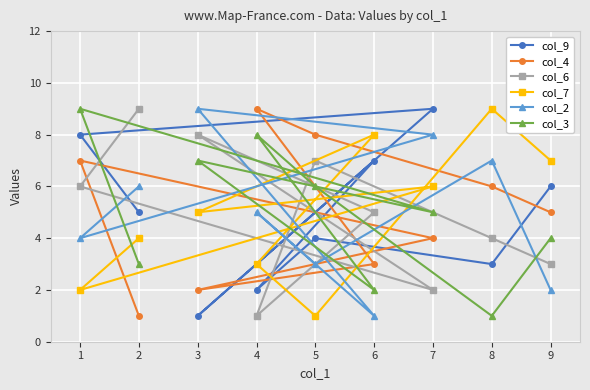

Is the value of col_3 at 1 greater than the value of col_6 at 9?

Yes